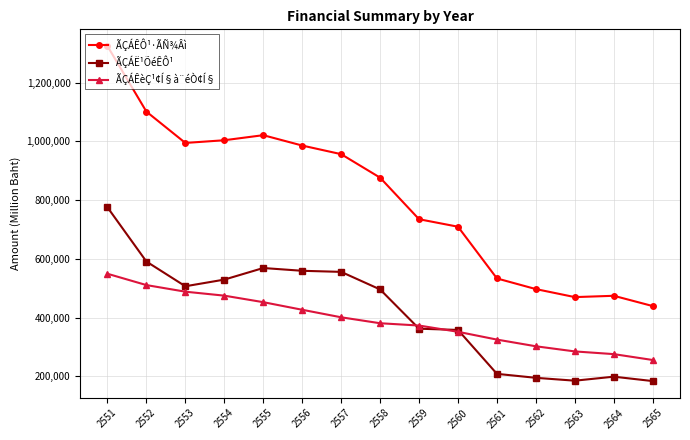

What is the difference between the highest and lowest values at 2555?

568767